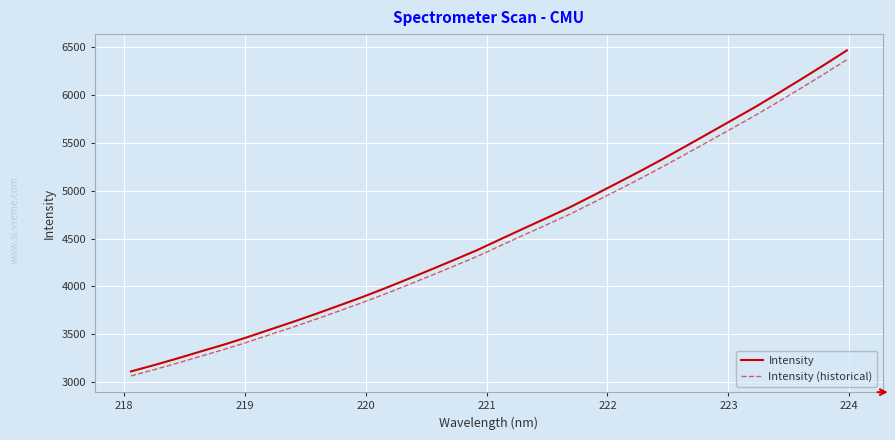

Which series has the largest range (max minus min)?

Intensity